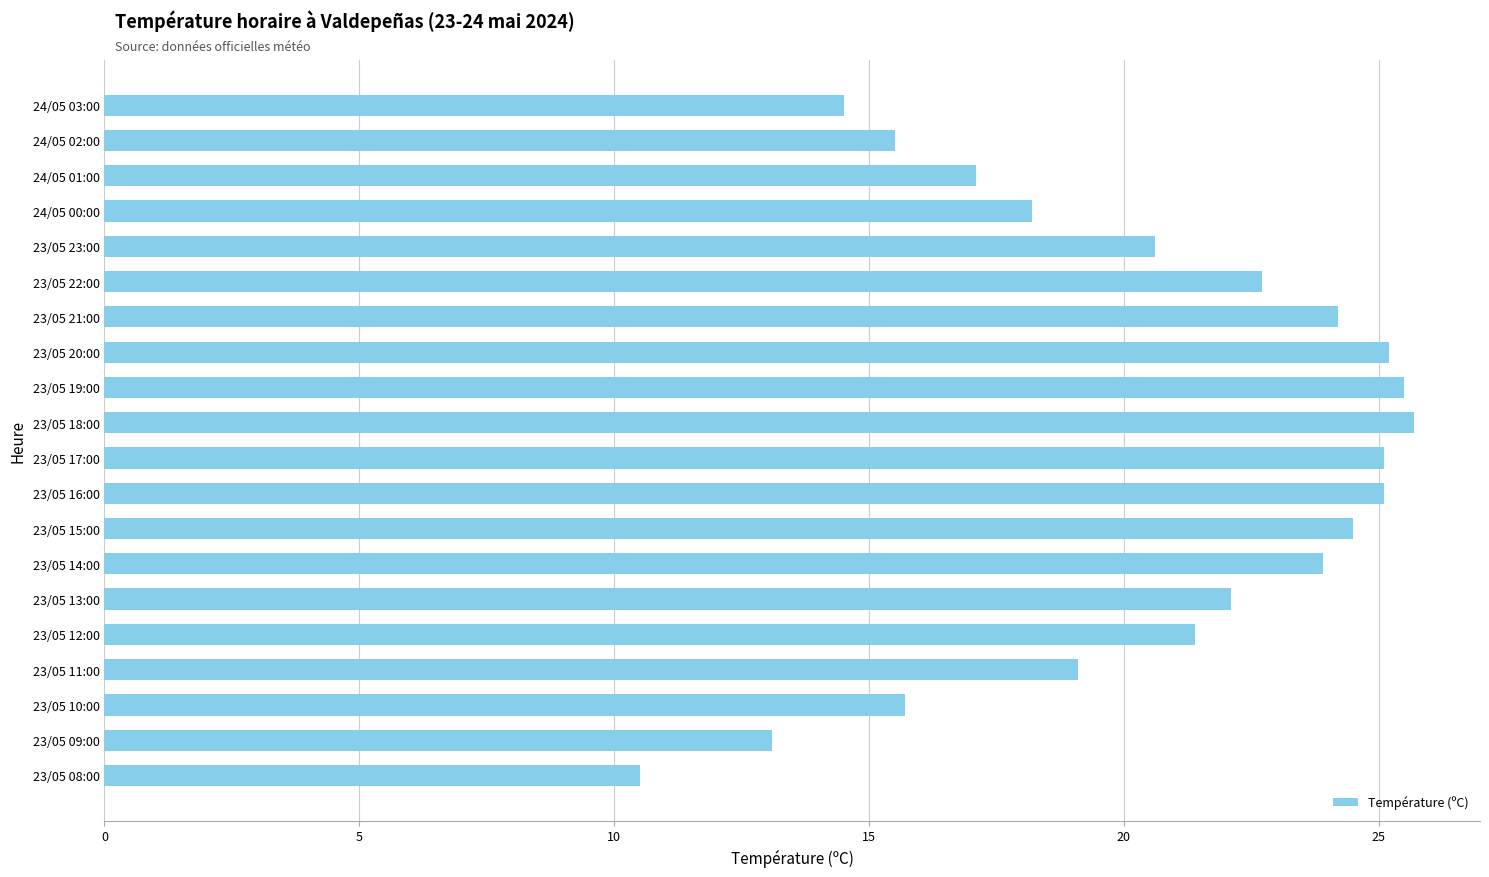

What is the average value?

20.5